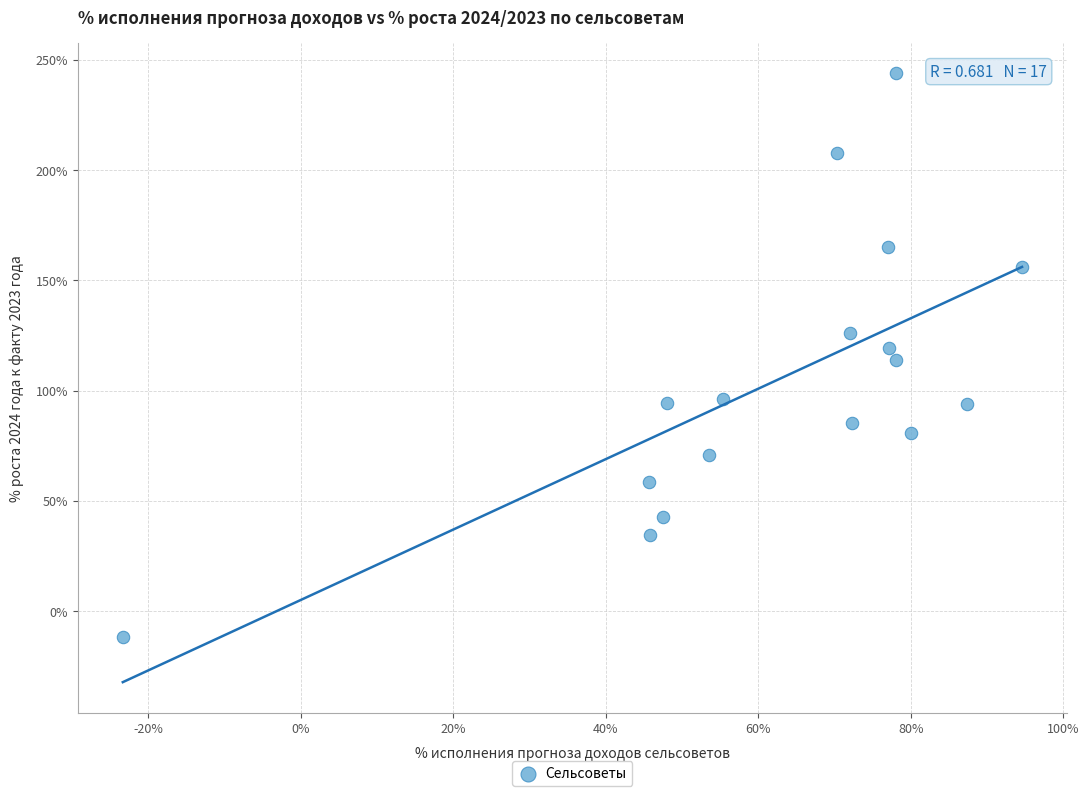

What is the range of X values (max minus min)?

117.9